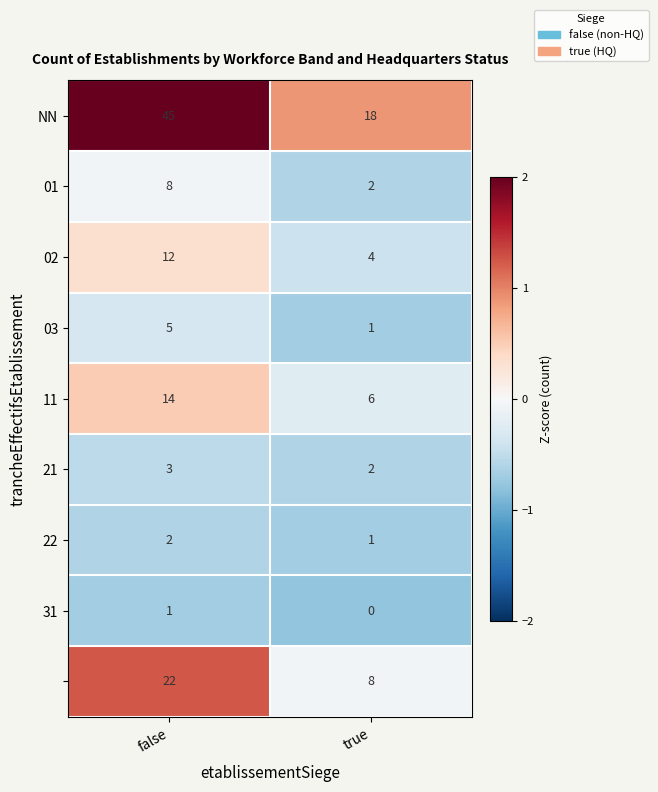

Which category has the lowest value across all series?

true